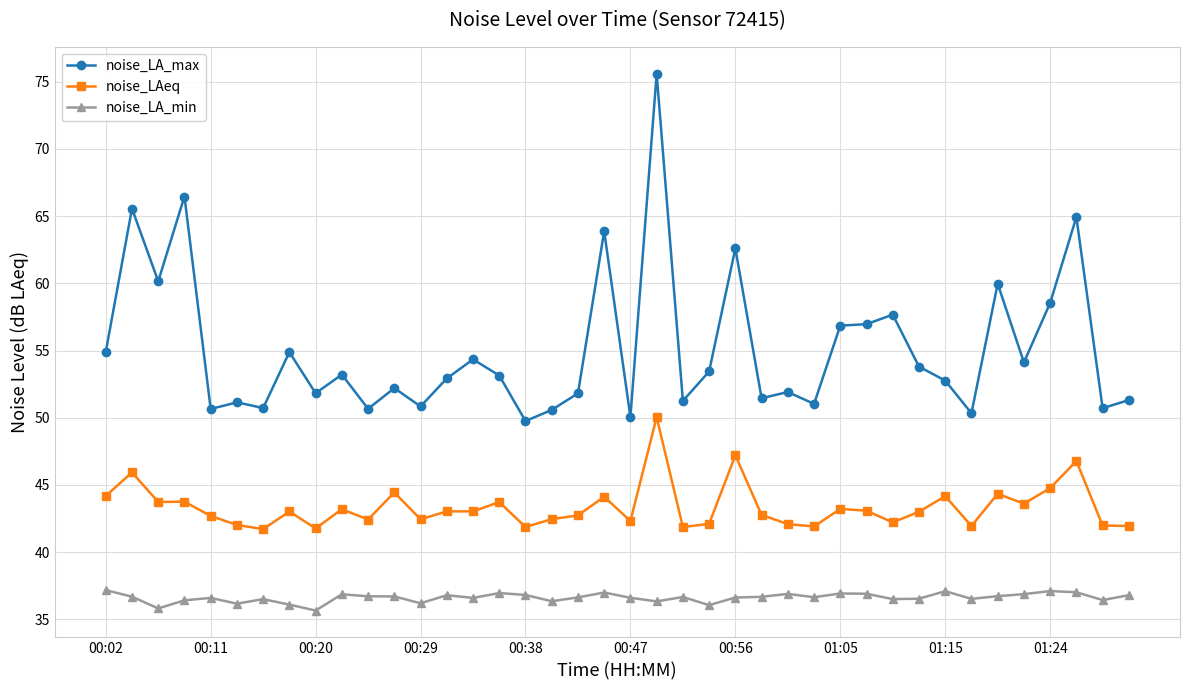

Which series has the largest total across all categories?

noise_LA_max